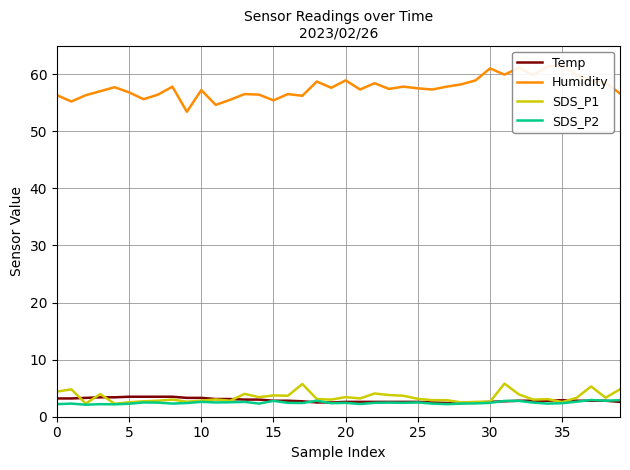

True or false: Humidity has more than 1 interior local peaks.

True